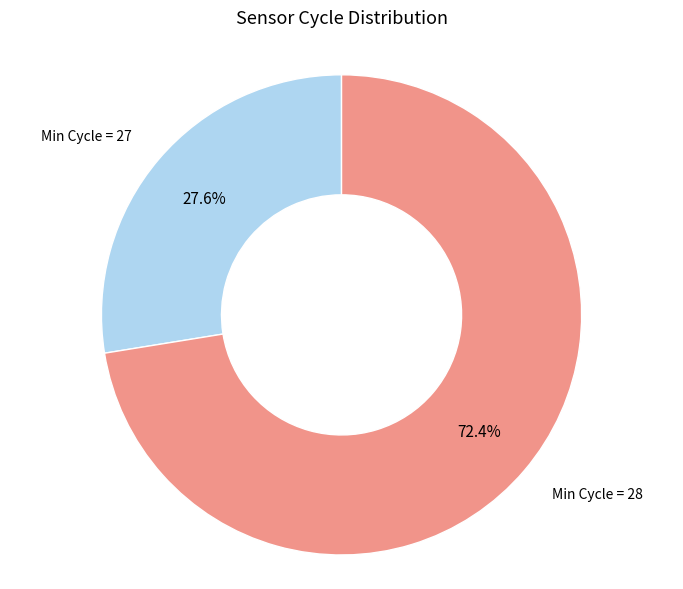

Is there any slice that represents more than half of the pie?

Yes